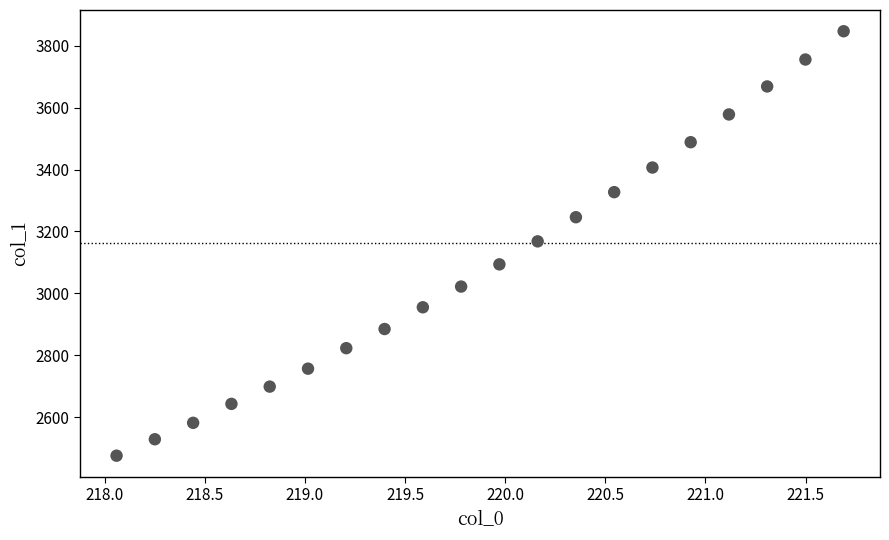

What is the range of Y values (max minus min)?

1372.1